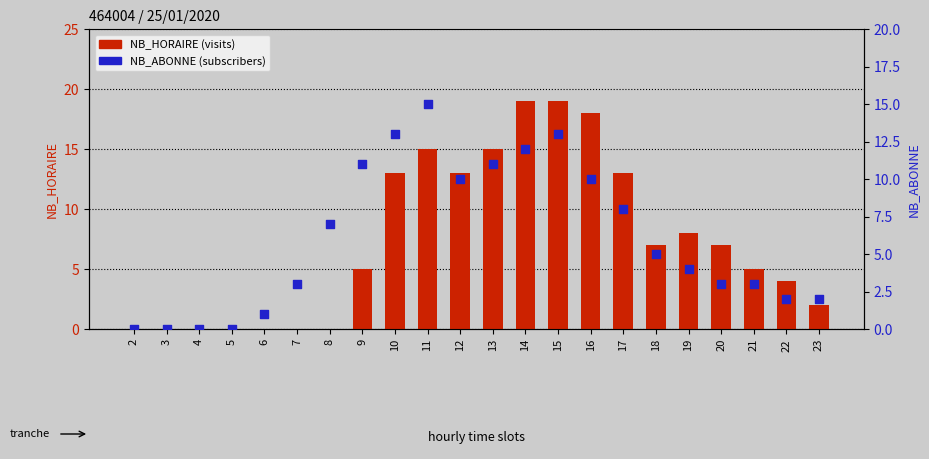

At how many categories does at least one series exceed 5?

13